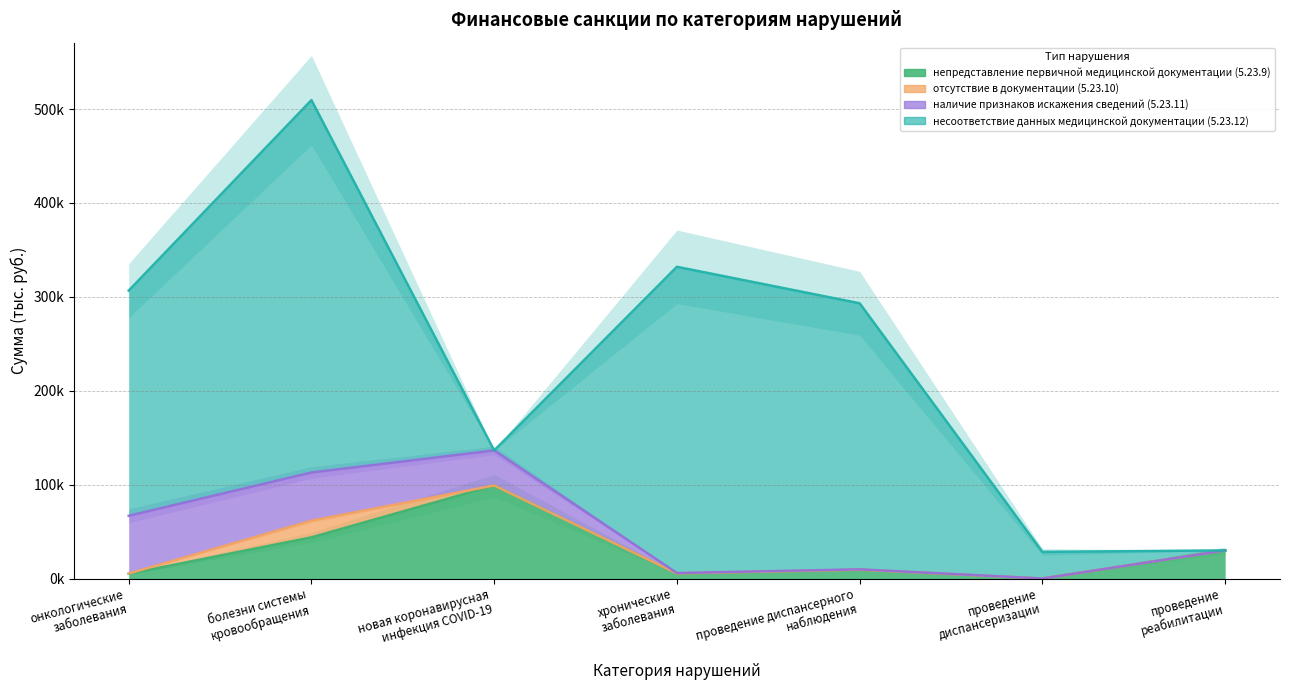

What is the maximum value shown in the chart?

396651.3